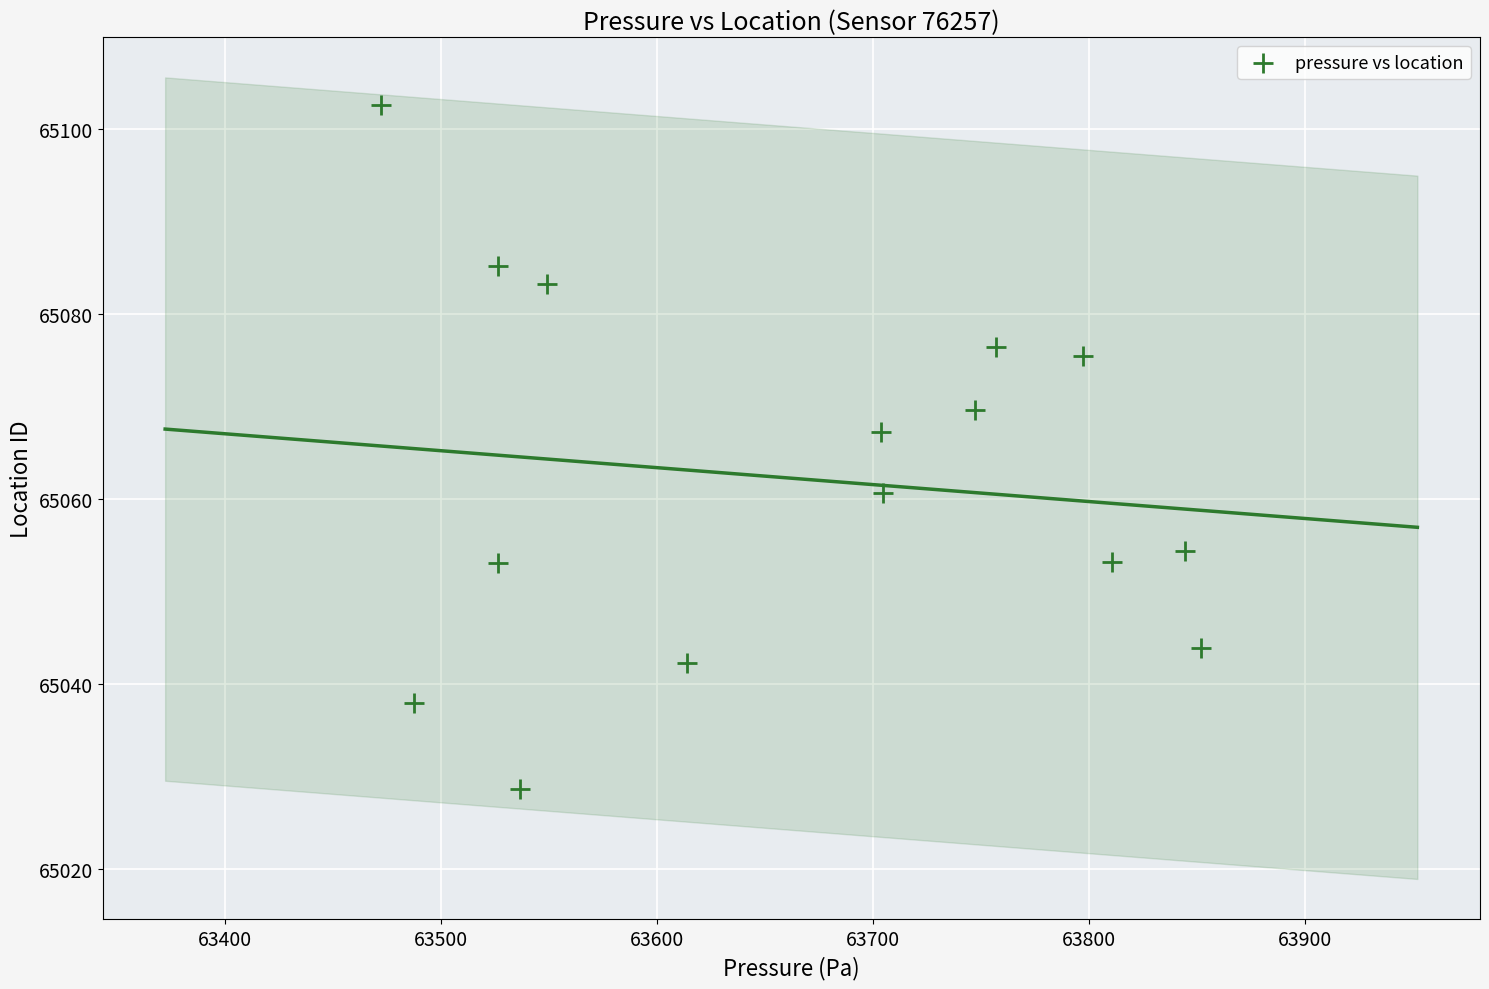

What Y value in the scatter plot is closest to 65065?

65067.2